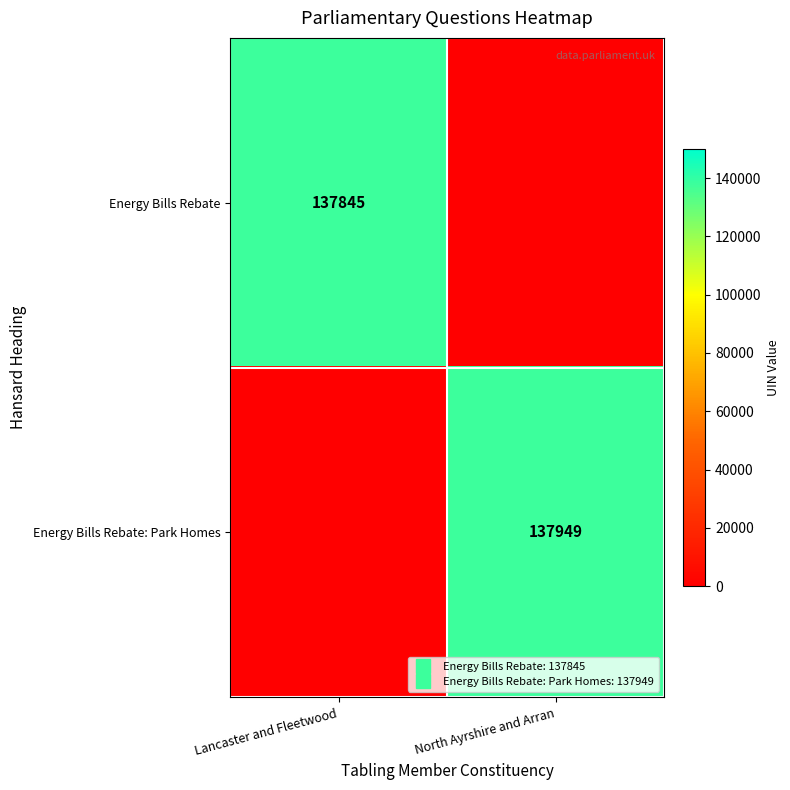

Where is Energy Bills Rebate: Park Homes nearest to the value 68974?

Lancaster and Fleetwood